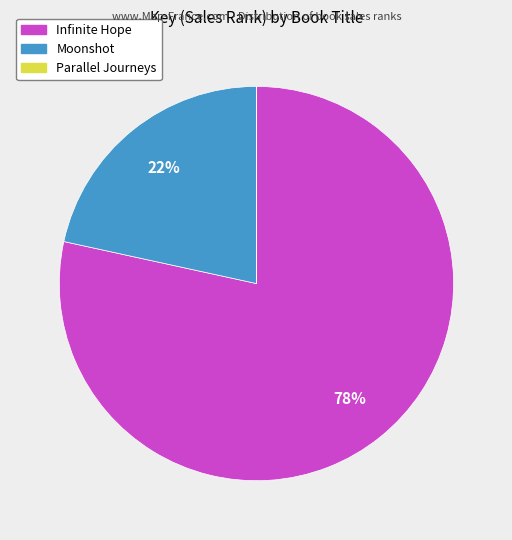

True or false: Moonshot accounts for 22% of the total.

True